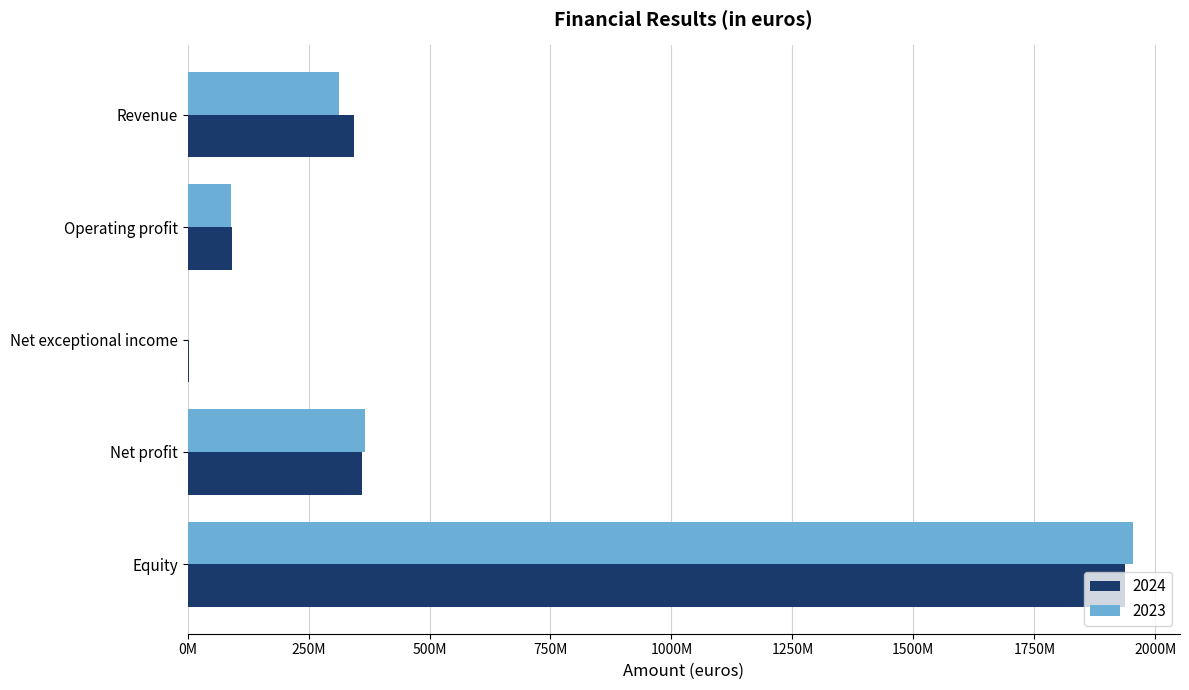

What are all the series names shown in the legend?

2024, 2023